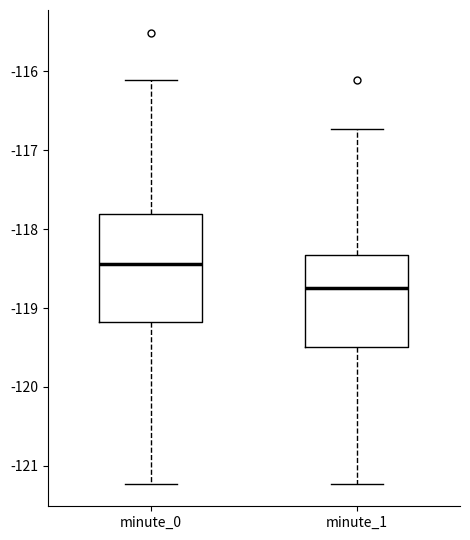

Which box is the tallest, from its lower edge to its upper edge?

minute_0